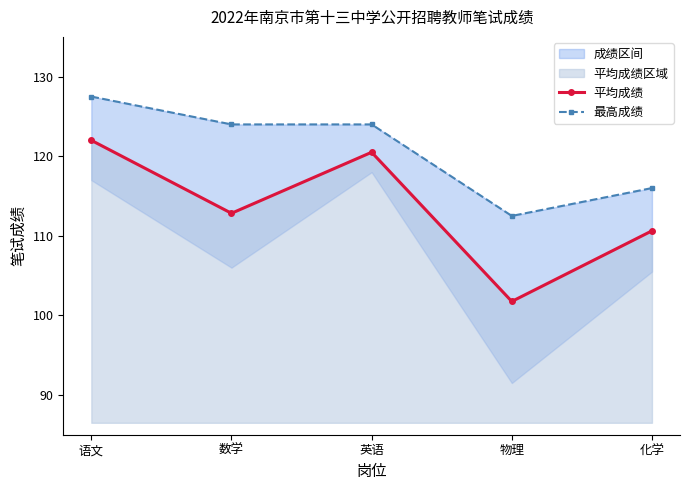

Rank the series at 化学 from highest to lowest value.

最高成绩, 平均成绩